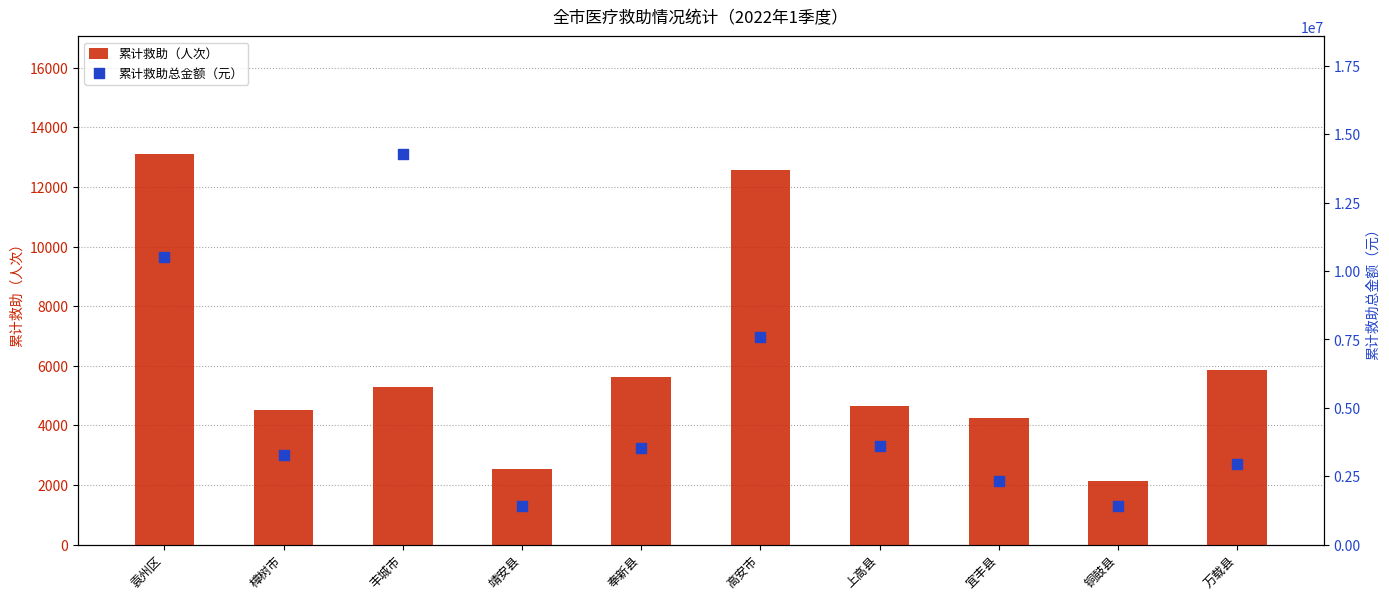

At how many categories does at least one series exceed 6798740?

3